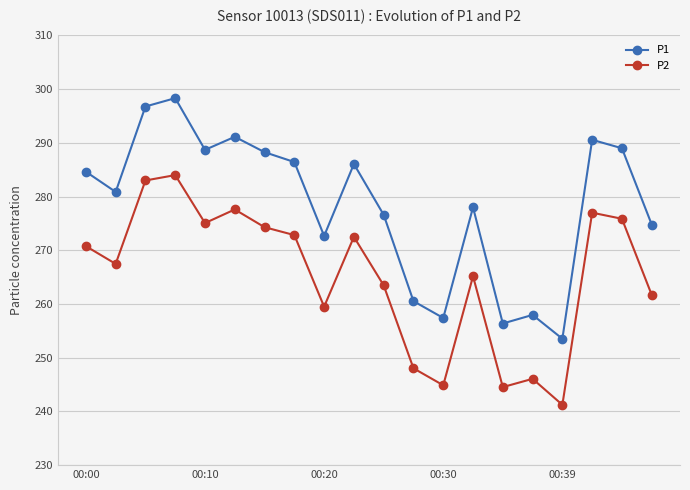

What are all the series names shown in the legend?

P1, P2